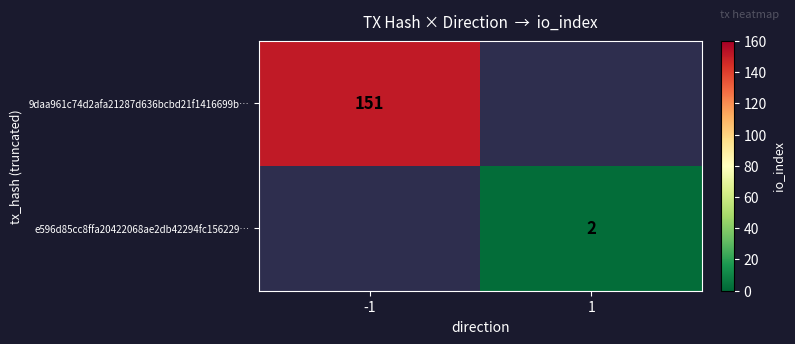

Is it true that e596d85cc8ffa20422068ae2db42294fc156229… equals 2 at 1?

True